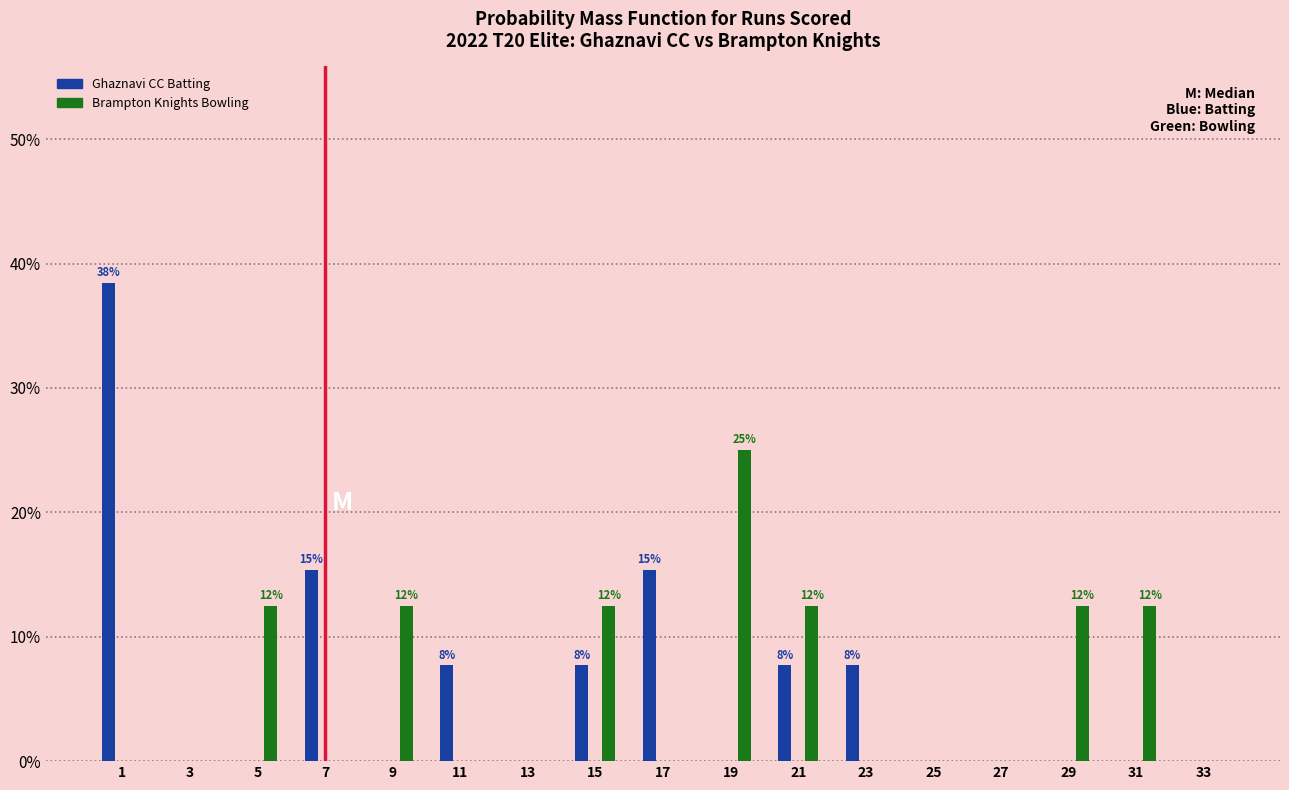

In the Brampton Knights Bowling series, which range on the x-axis has the tallest bar?

18 to 20